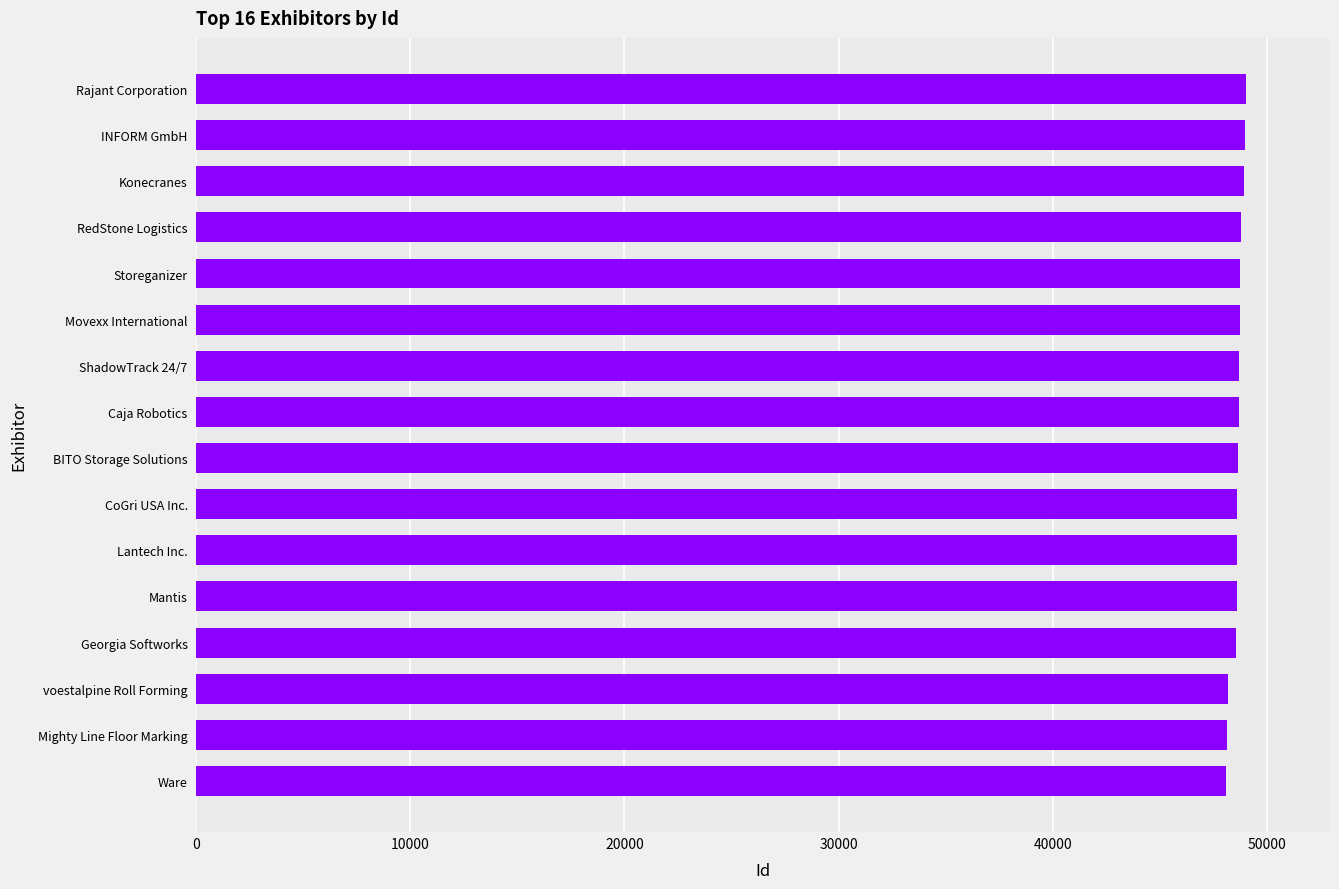

Approximately how many times larger is the value at BITO Storage Solutions compared to Lantech Inc.?

1.0